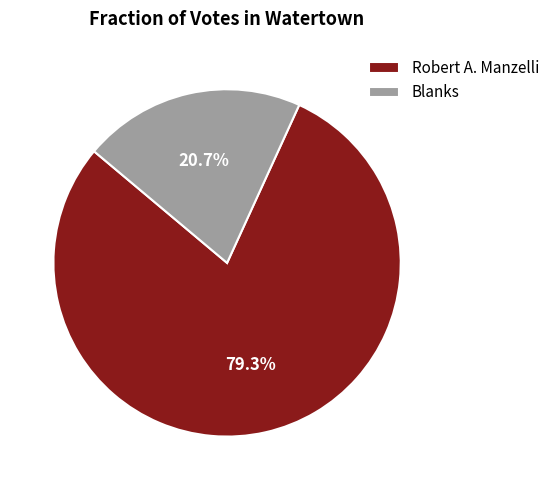

Is it true that Blanks is 8% of the pie?

False